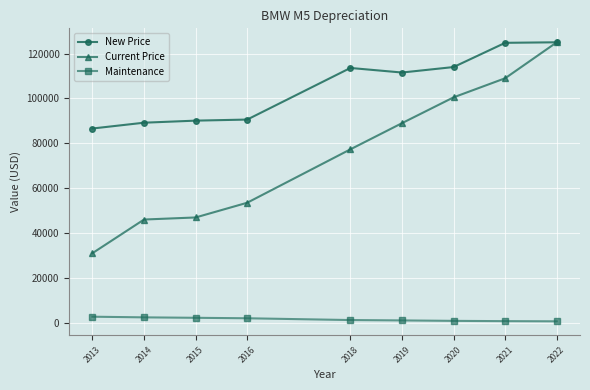

True or false: Maintenance and Current Price cross at least once.

False